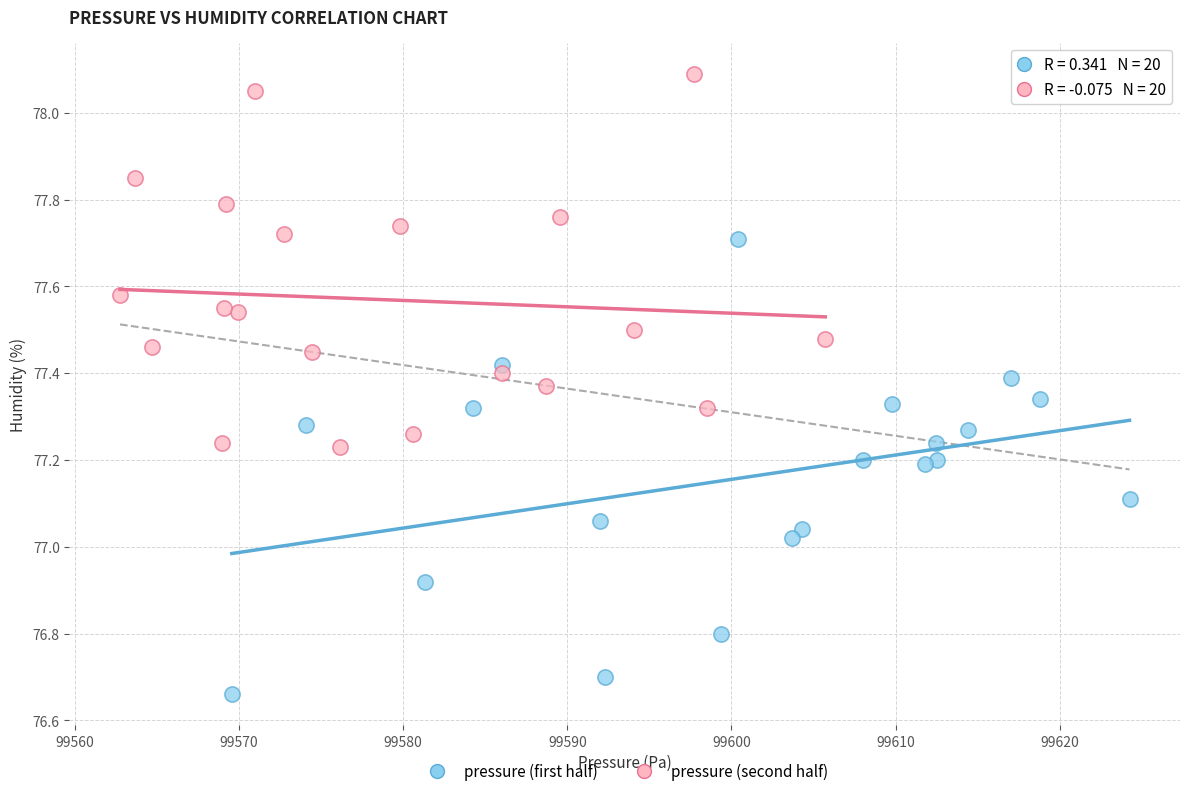

Which series contains the lowest Y value?

pressure (first half)